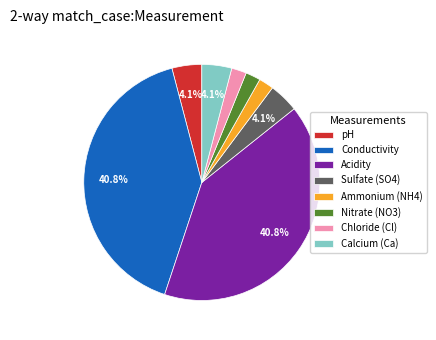

The pH slice represents 4% of the pie. True or false?

True